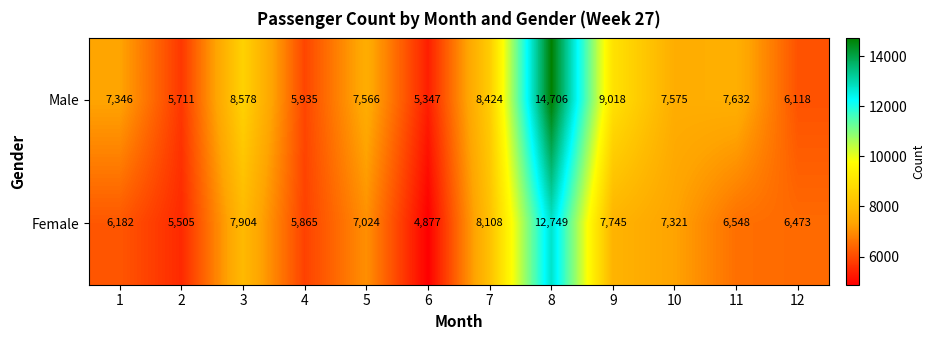

Count the number of data series in this chart.

2